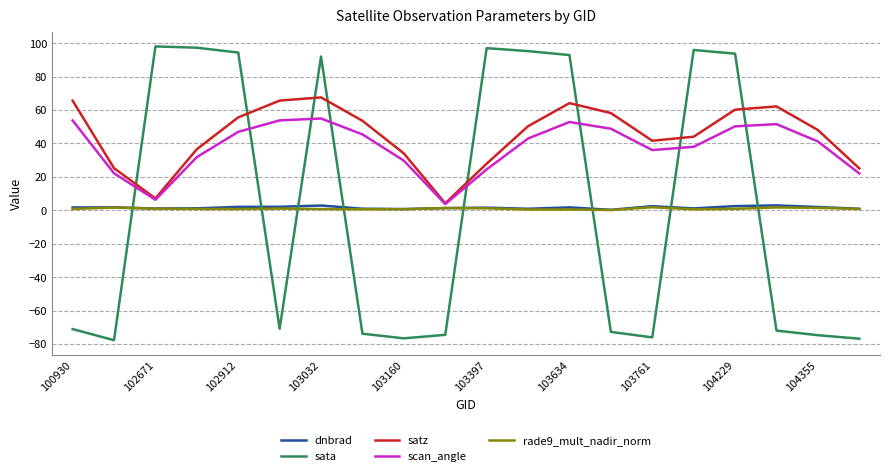

How many interior local peaks does the satz series have?

3